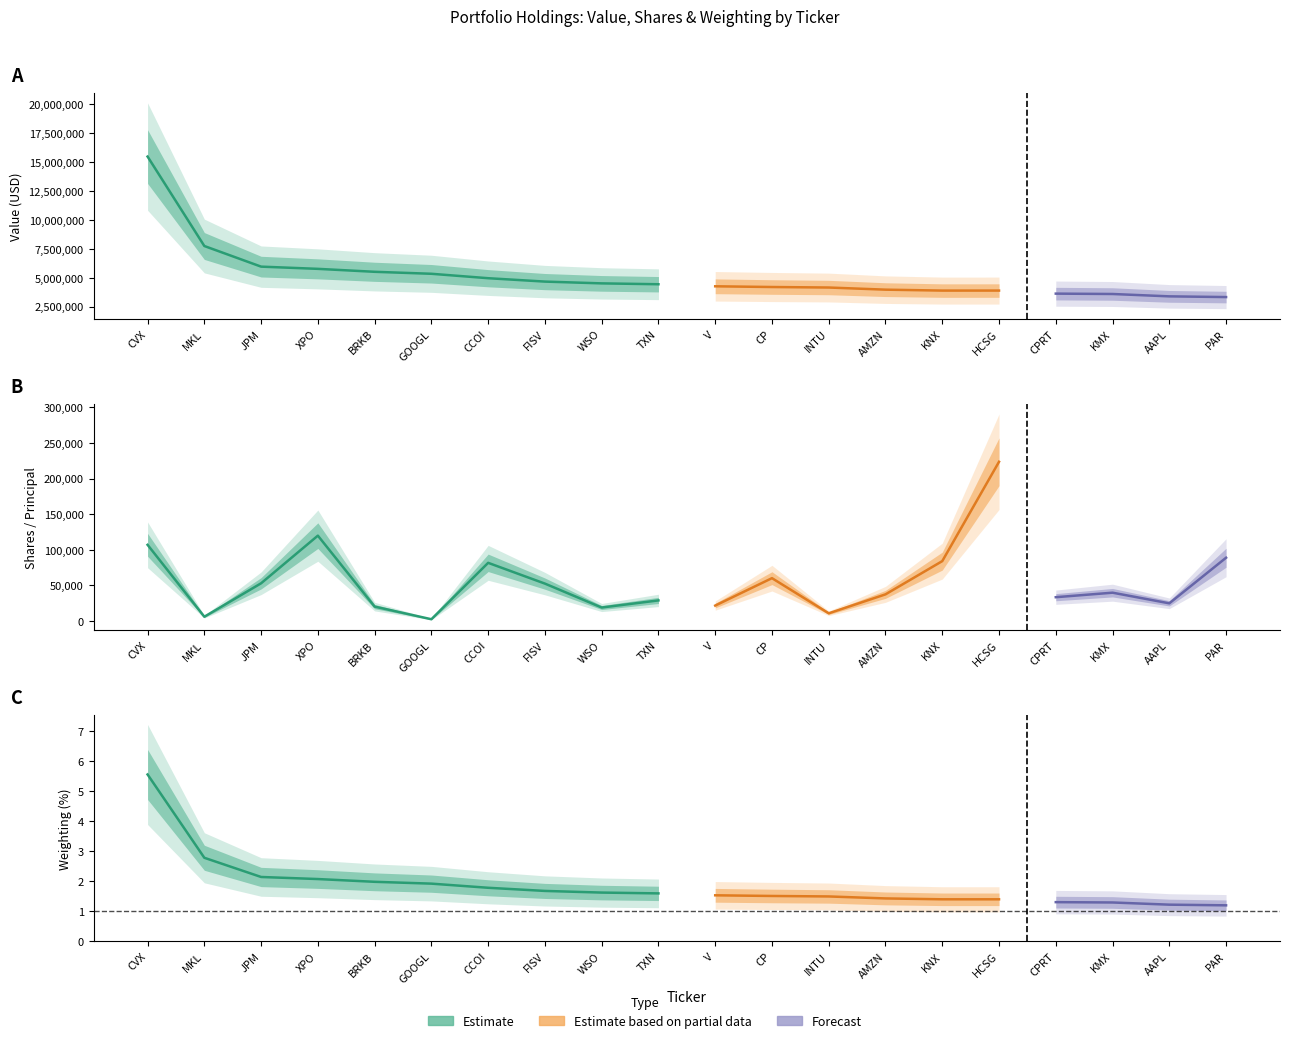

Which series has the widest spread of values?

value